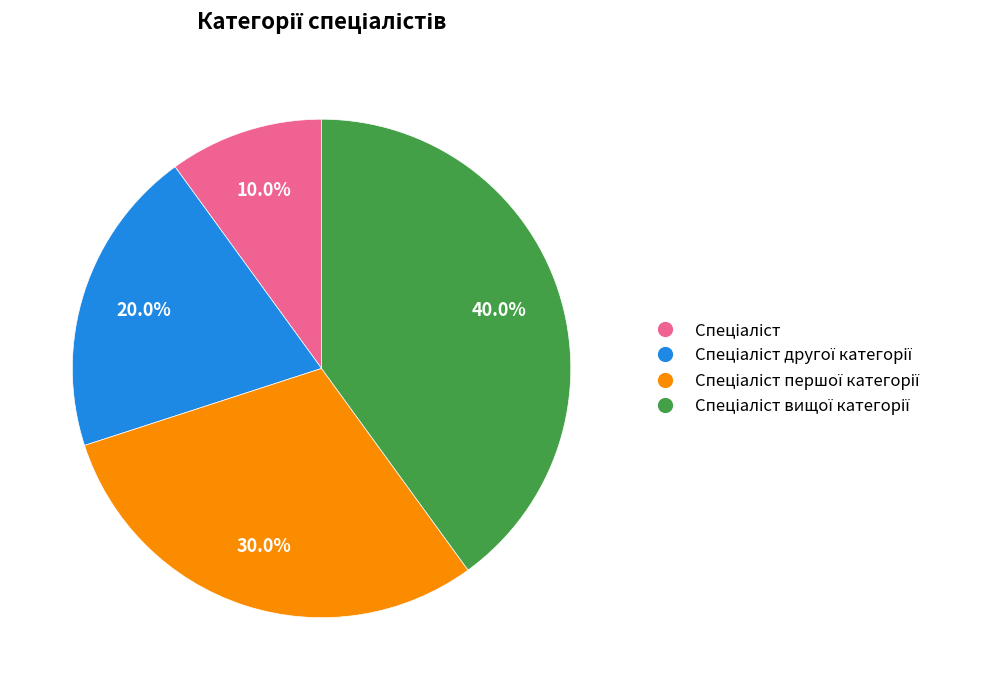

Is there any slice that represents more than half of the pie?

No